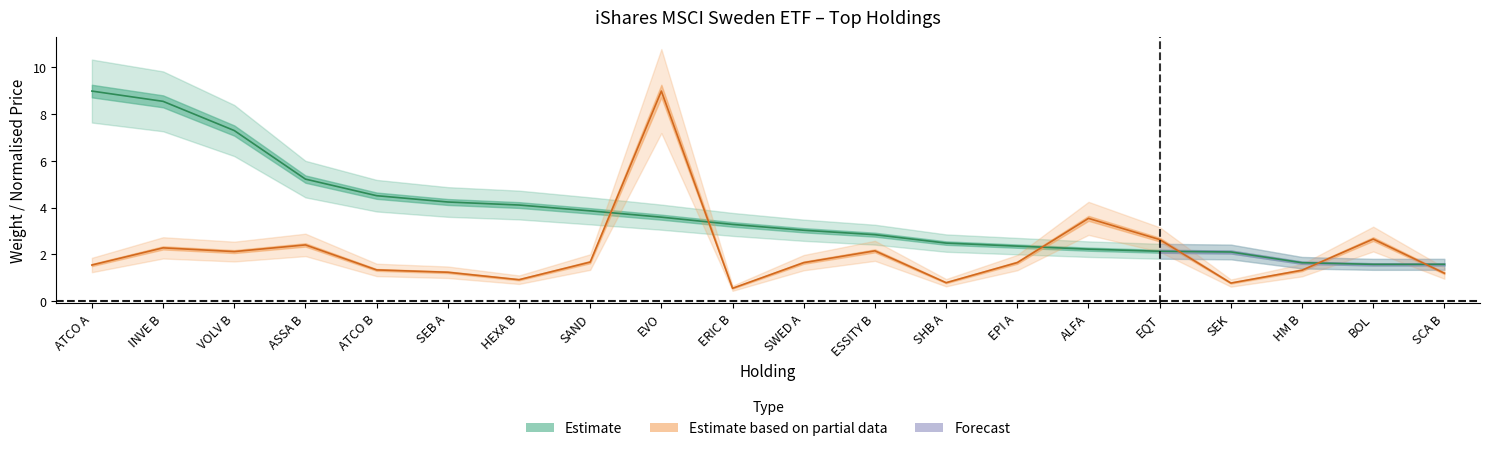

What is the difference between the second highest and minimum values in the Price series?

3.0